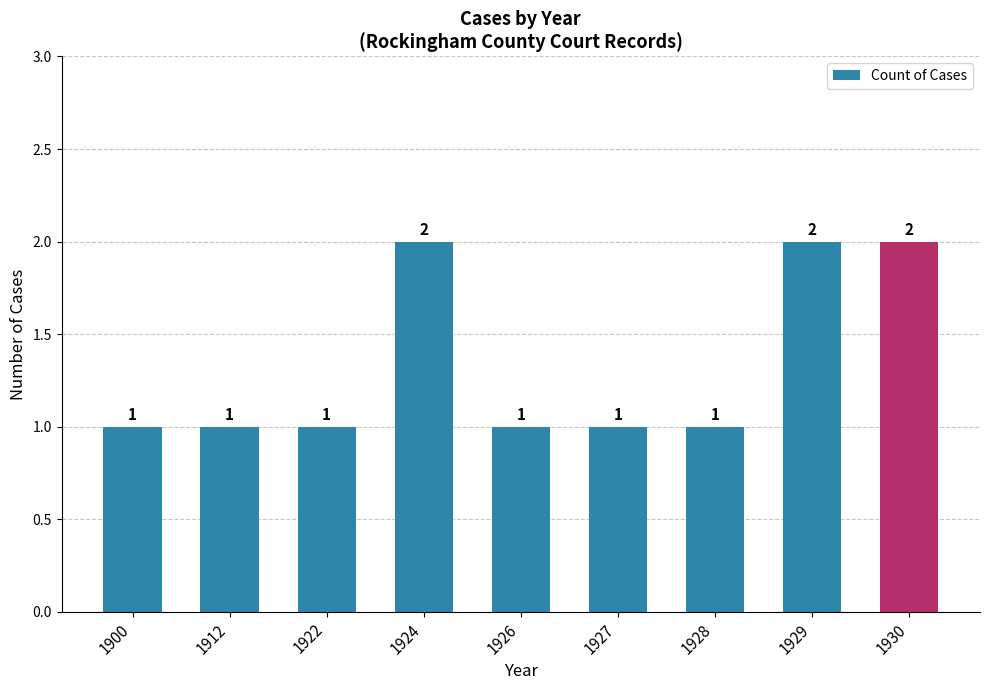

How many values are between 1 and 2?

9